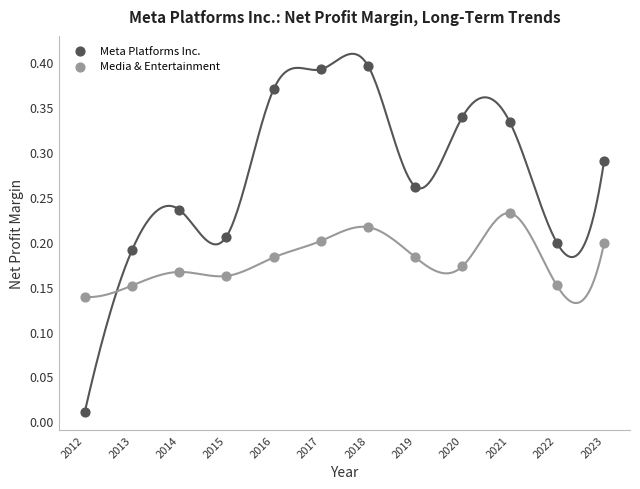

Which series contains the highest Y value?

Meta Platforms Inc.